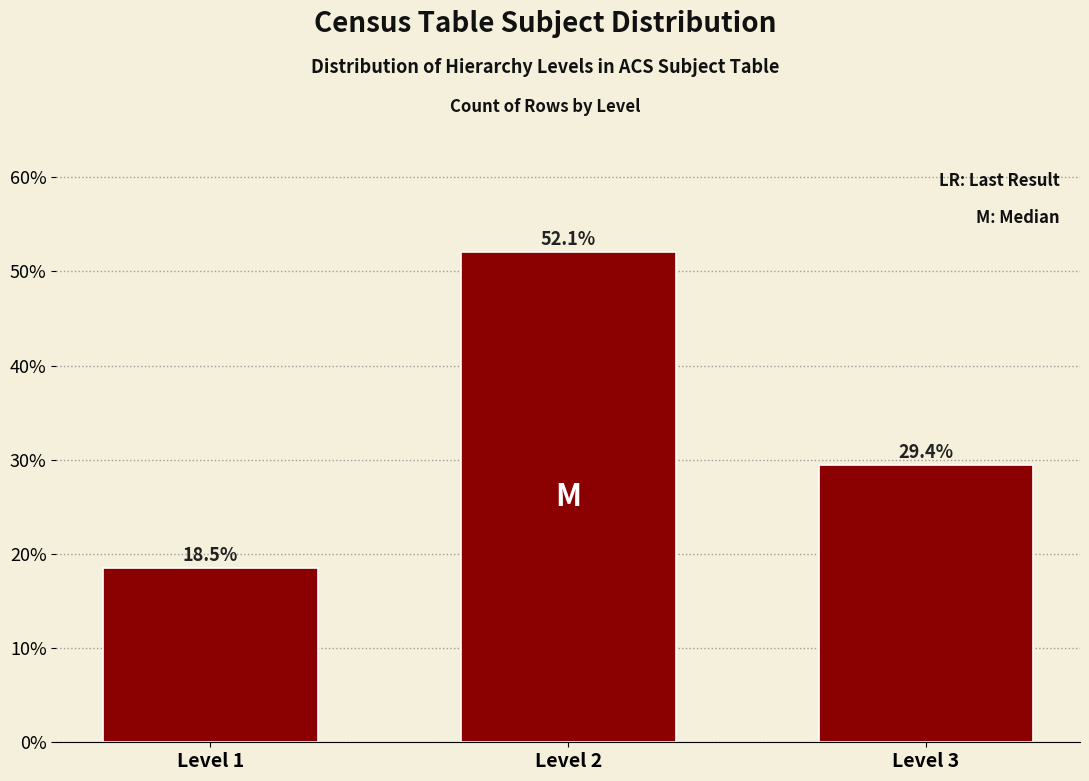

Reading right to left, extract all data points from this chart.

Level 3=29.4	Level 2=52.1	Level 1=18.5